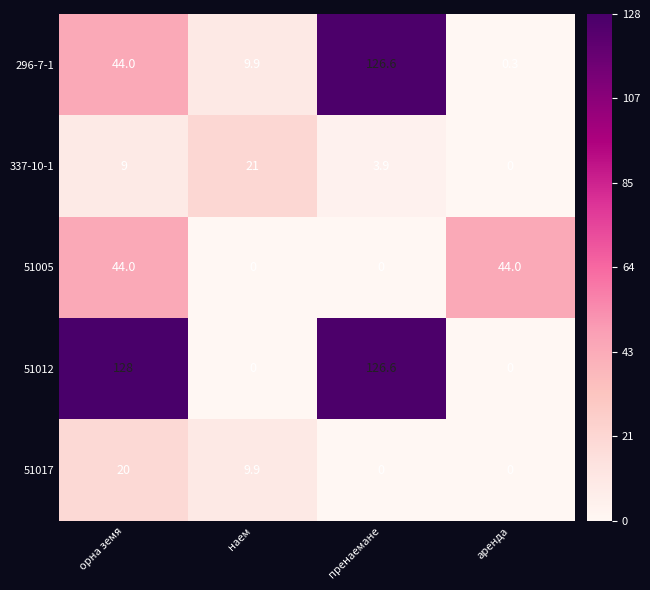

Where does the 51017 series first go above 9?

орна земя